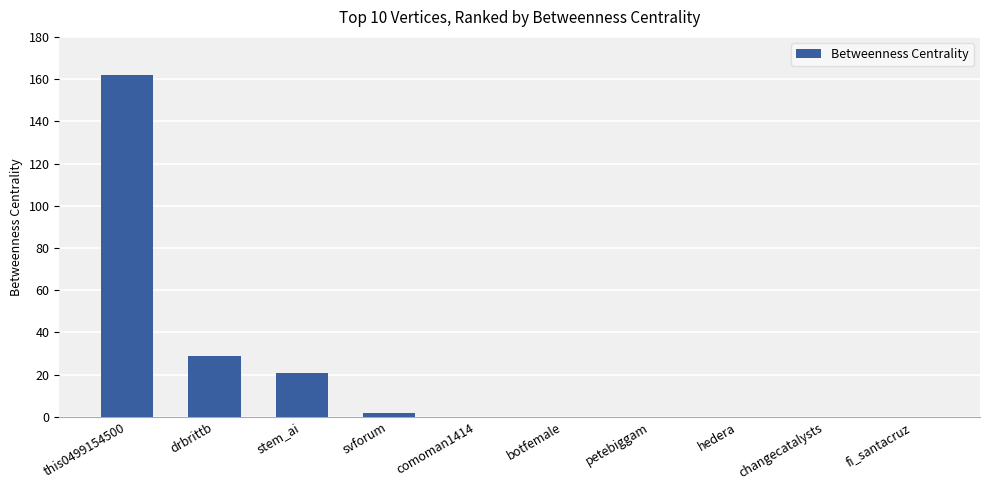

Reading left to right, list all the values displayed in this chart.

this0499154500=162	drbrittb=29	stem_ai=21	svforum=2	comoman1414=0	botfemale=0	petebiggam=0	hedera=0	changecatalysts=0	fi_santacruz=0